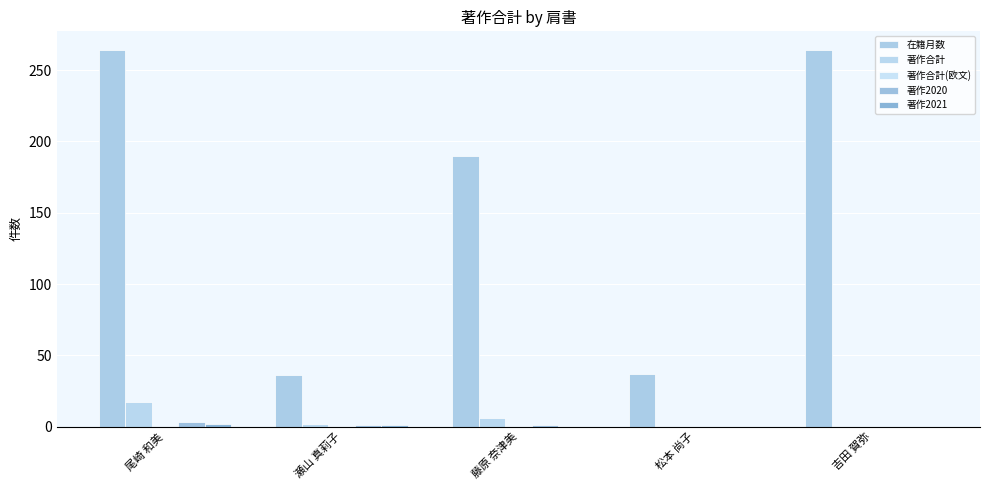

Count the number of categories in the chart.

5